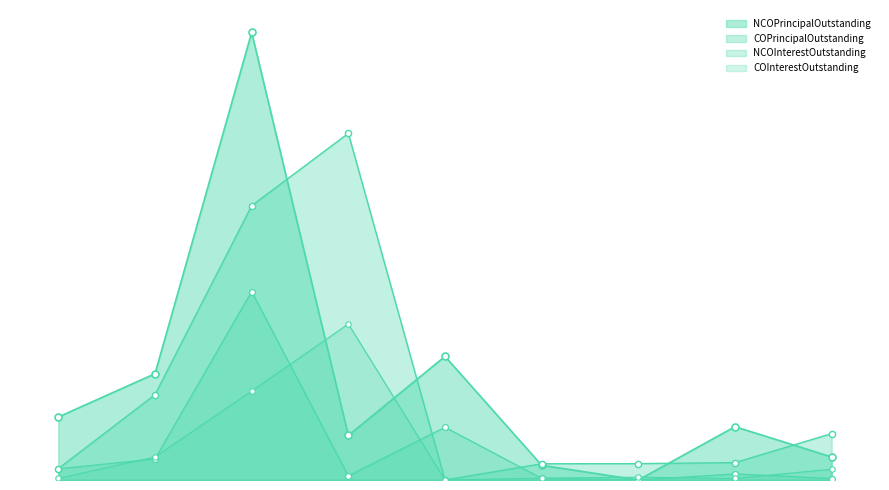

Which series has the widest spread of Y values?

NCOPrincipalOutstanding